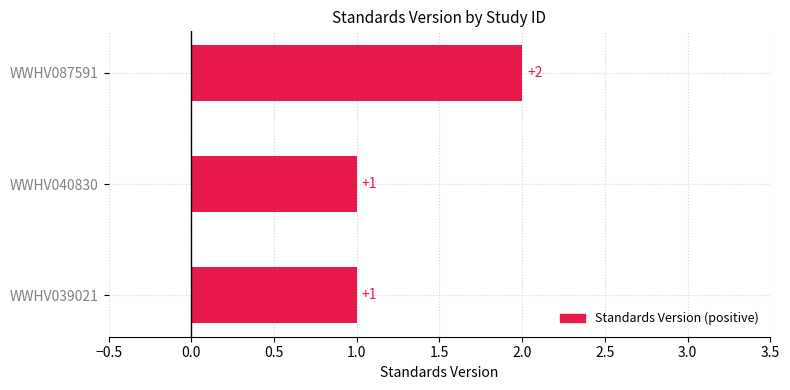

Between WWHV087591 and WWHV039021, which is larger?

WWHV087591